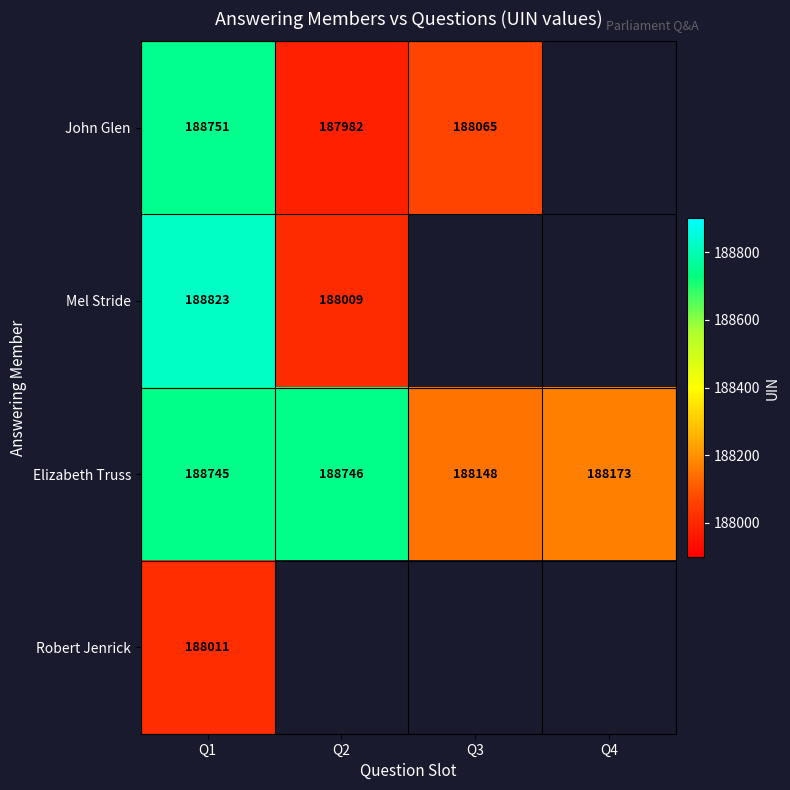

At which label does Elizabeth Truss reach its minimum?

Q3